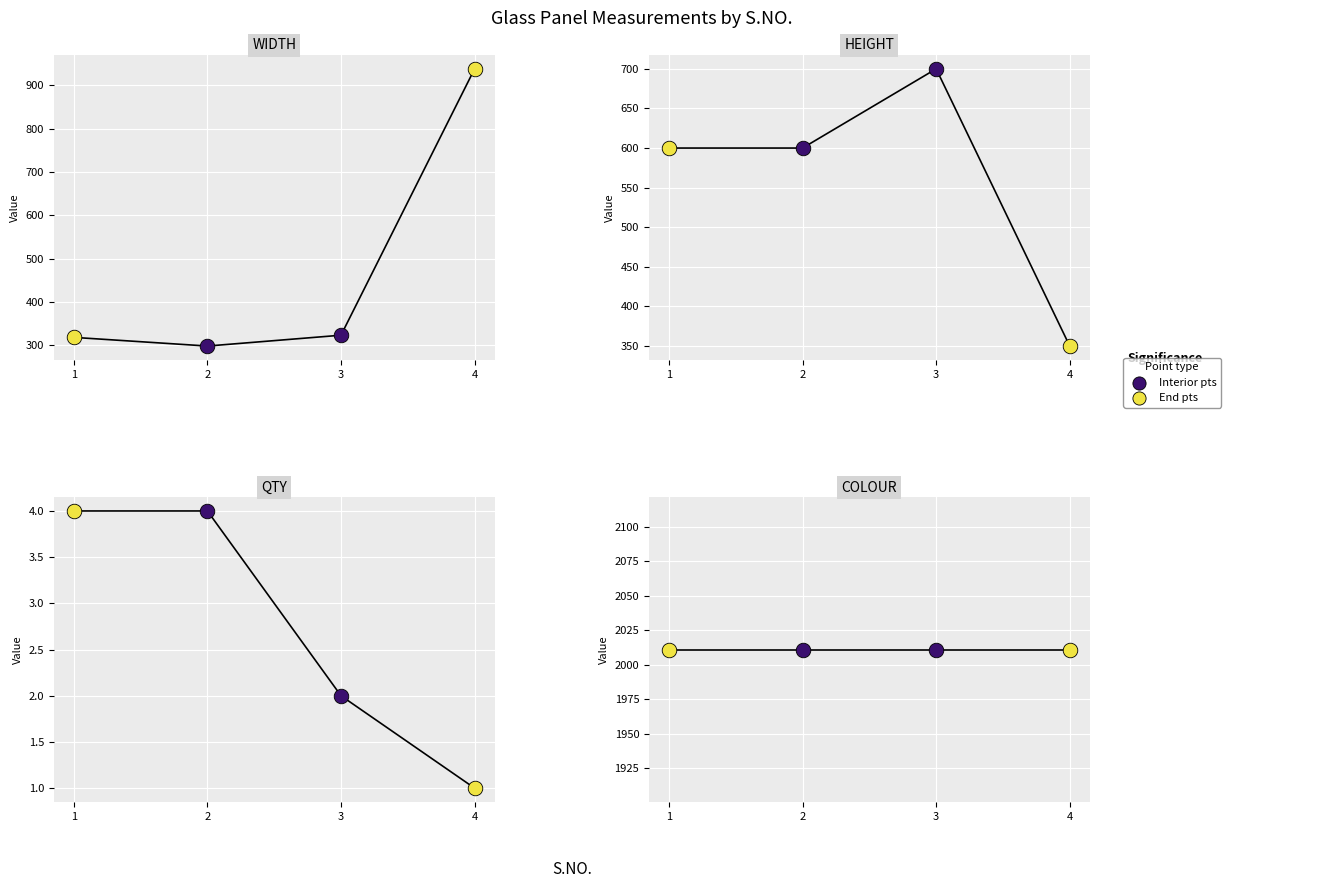

Which series has the largest Y range (max minus min)?

WIDTH